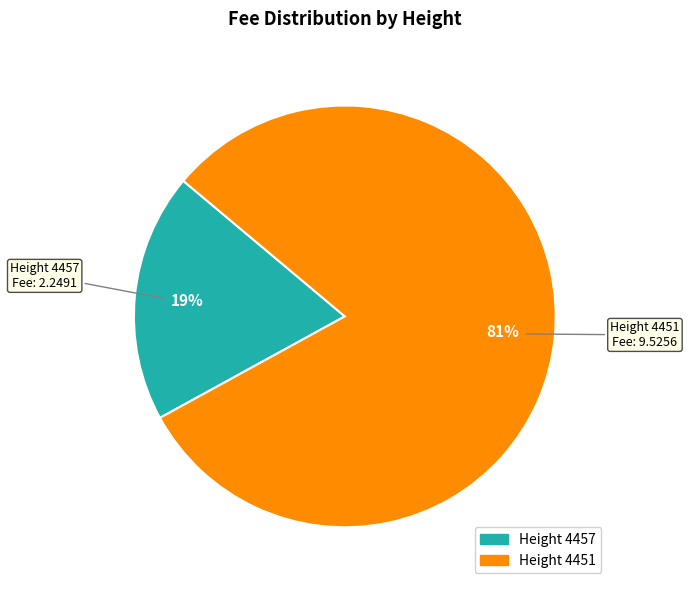

The Height 4457 slice represents 27% of the pie. True or false?

False